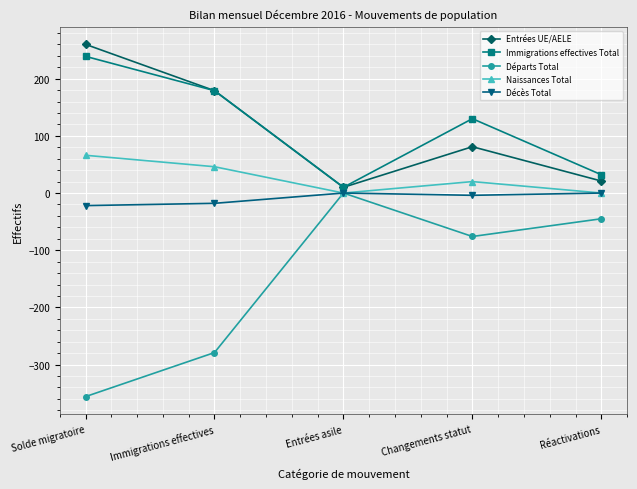

Rank the series at Solde migratoire from lowest to highest value.

Départs Total, Décès Total, Naissances Total, Immigrations effectives Total, Entrées UE/AELE